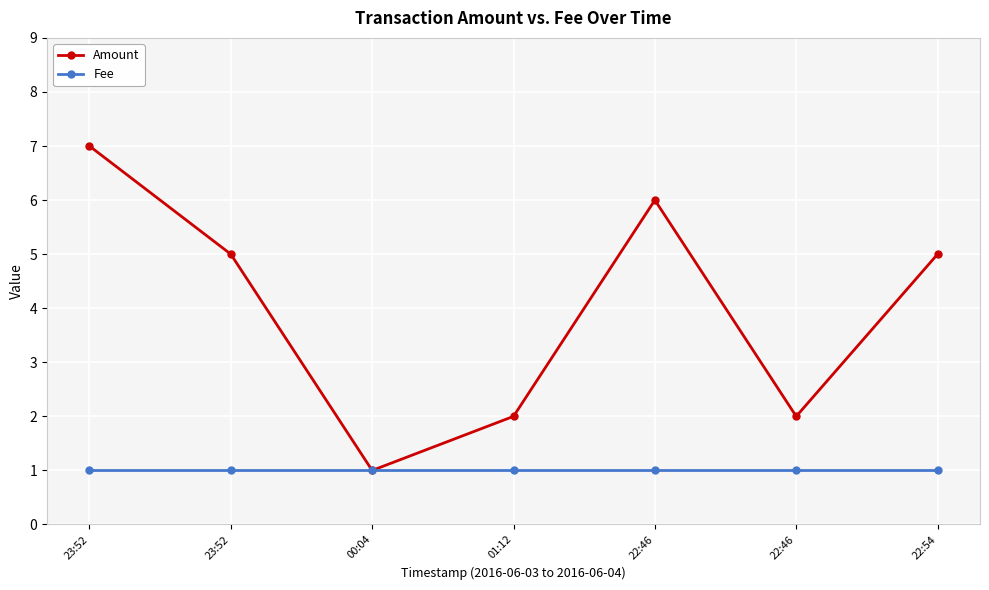

What is the spread (max minus min) of values at 01:12?

1